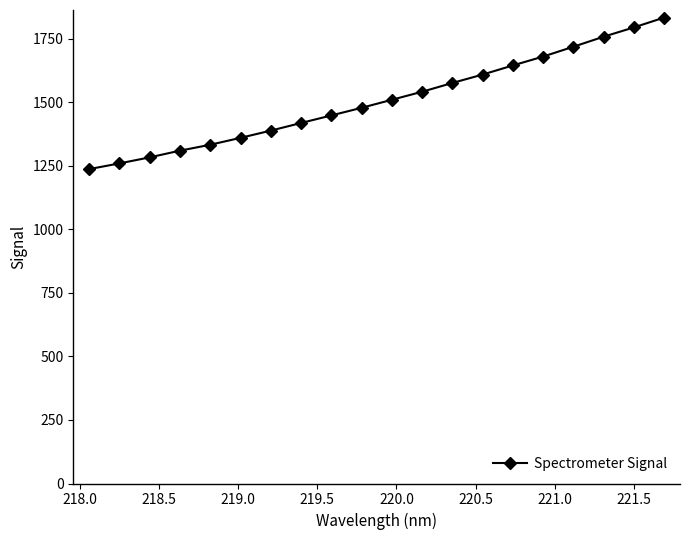

What is the average value?

1508.6